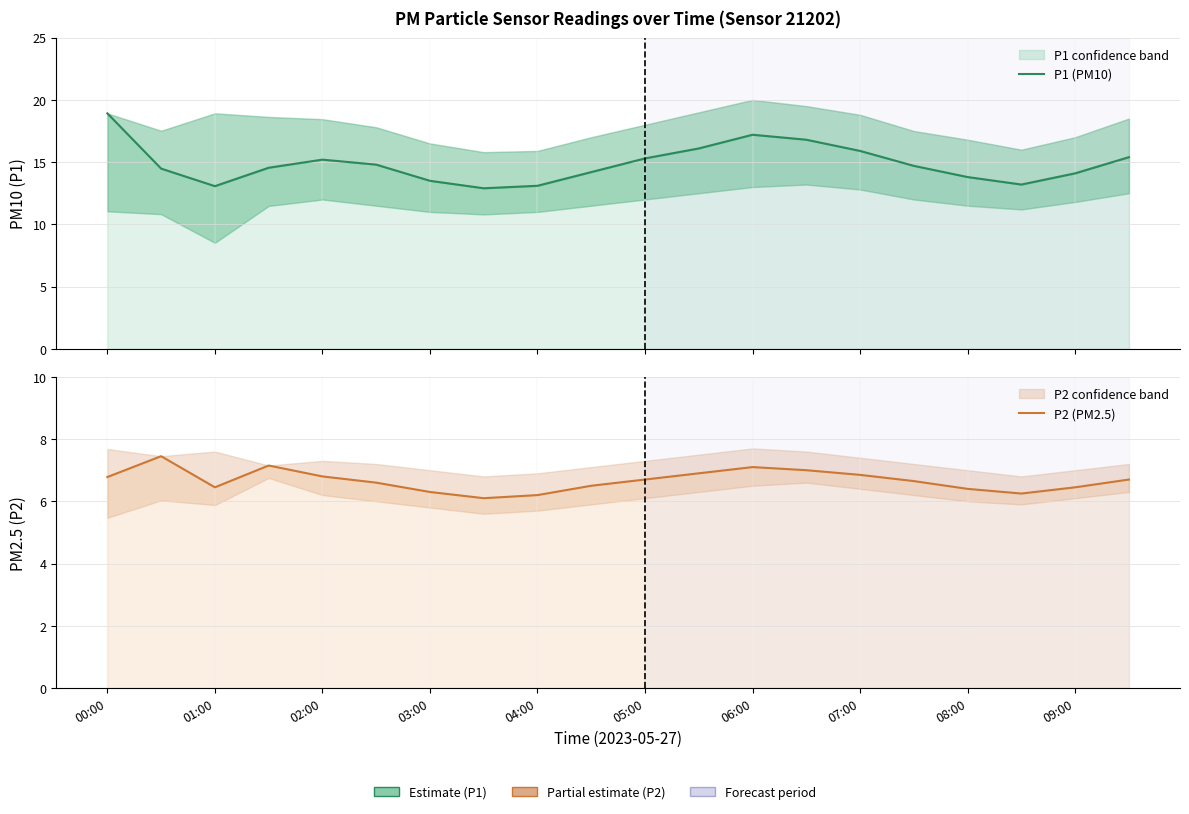

How many interior local peaks does the P2 (PM2.5) series have?

3